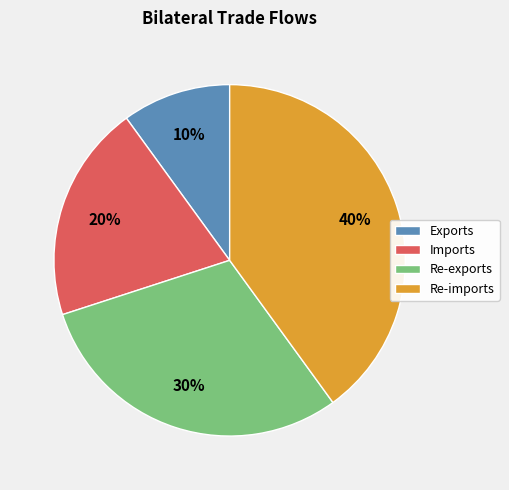

Is the sum of Imports and Exports greater than half?

No